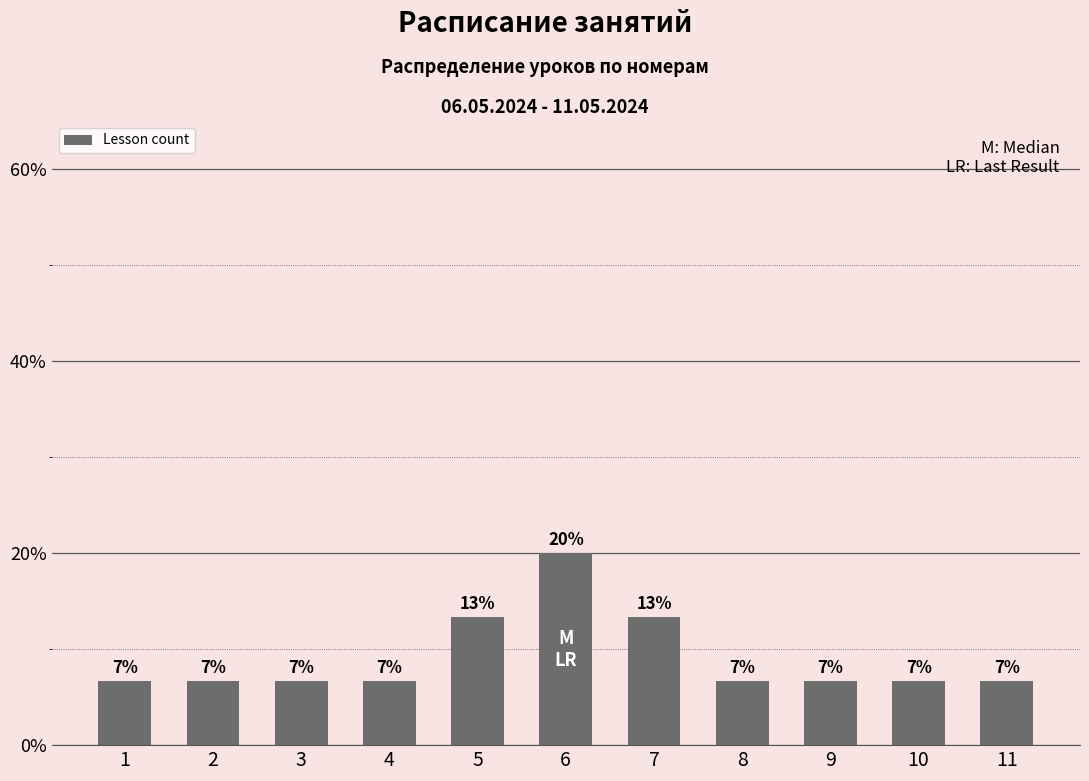

How many bars are there in total?

11